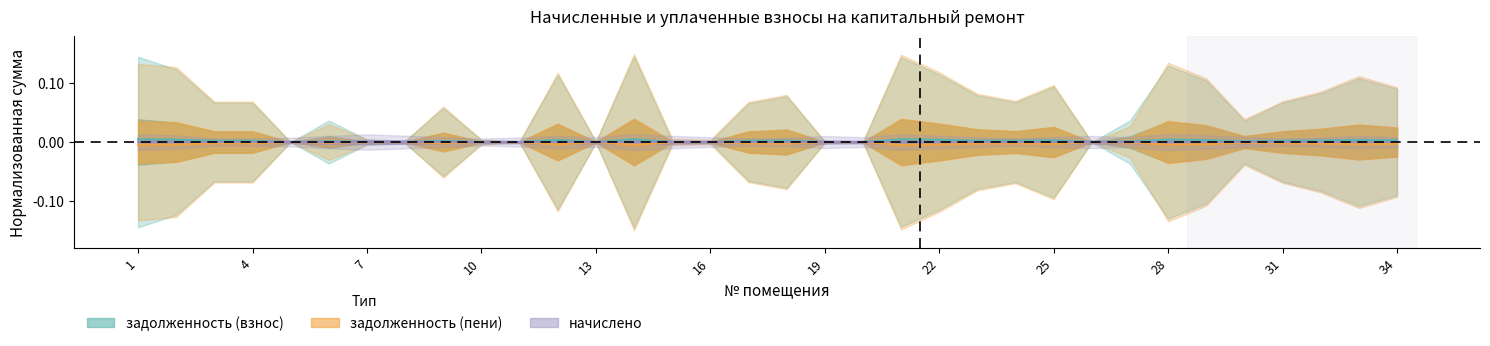

True or false: задолженность (пени) and задолженность (взнос) cross at least once.

False